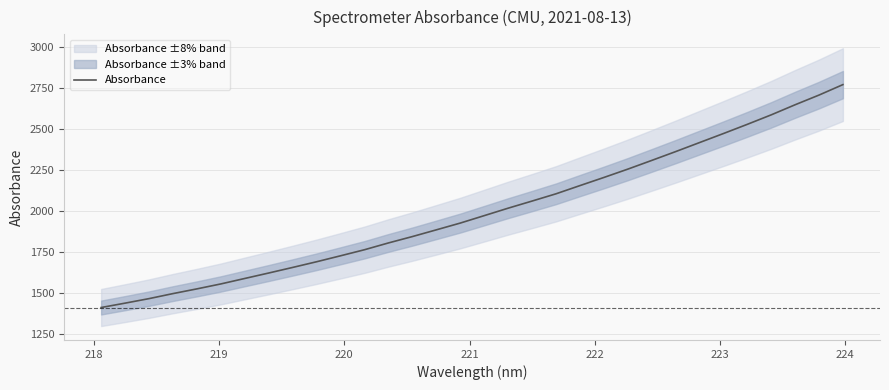

What is the minimum value for Absorbance?

1413.8